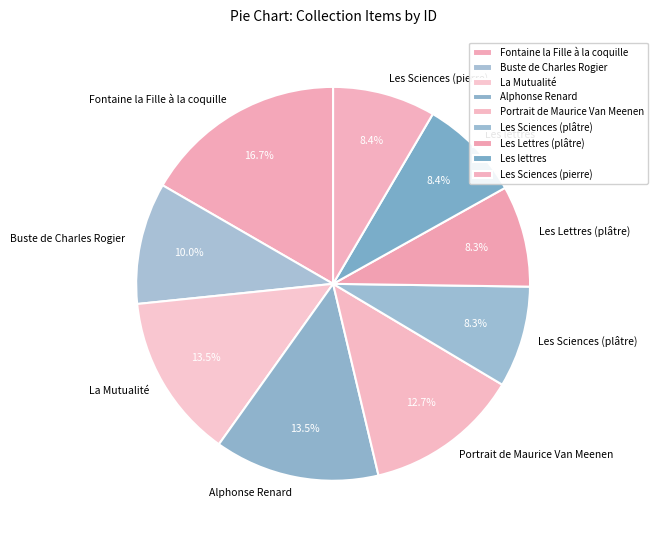

Is it true that Les Lettres (plâtre) is 1% of the pie?

False